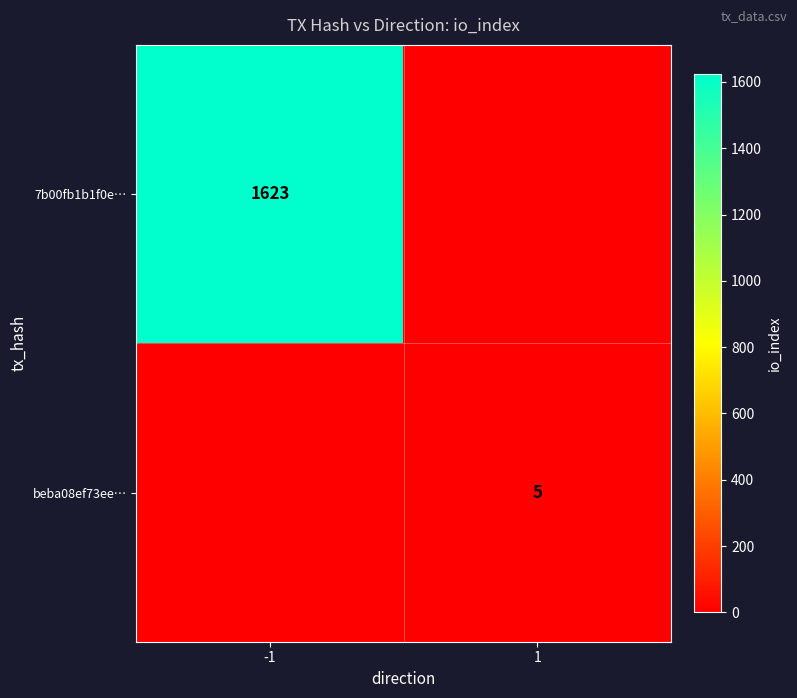

Is it true that 7b00fb1b1f0e… equals 1623 at -1?

True